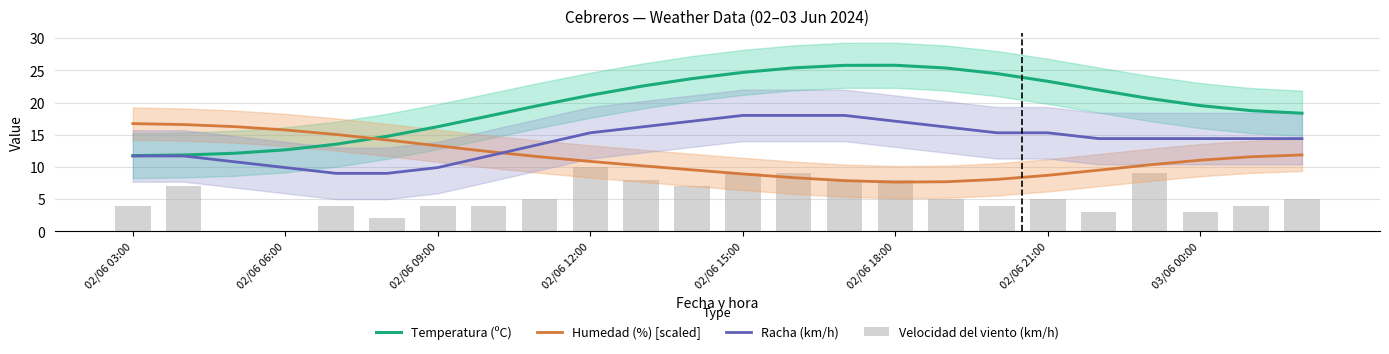

What is the highest value of the Humedad (%) [scaled] series?

16.7